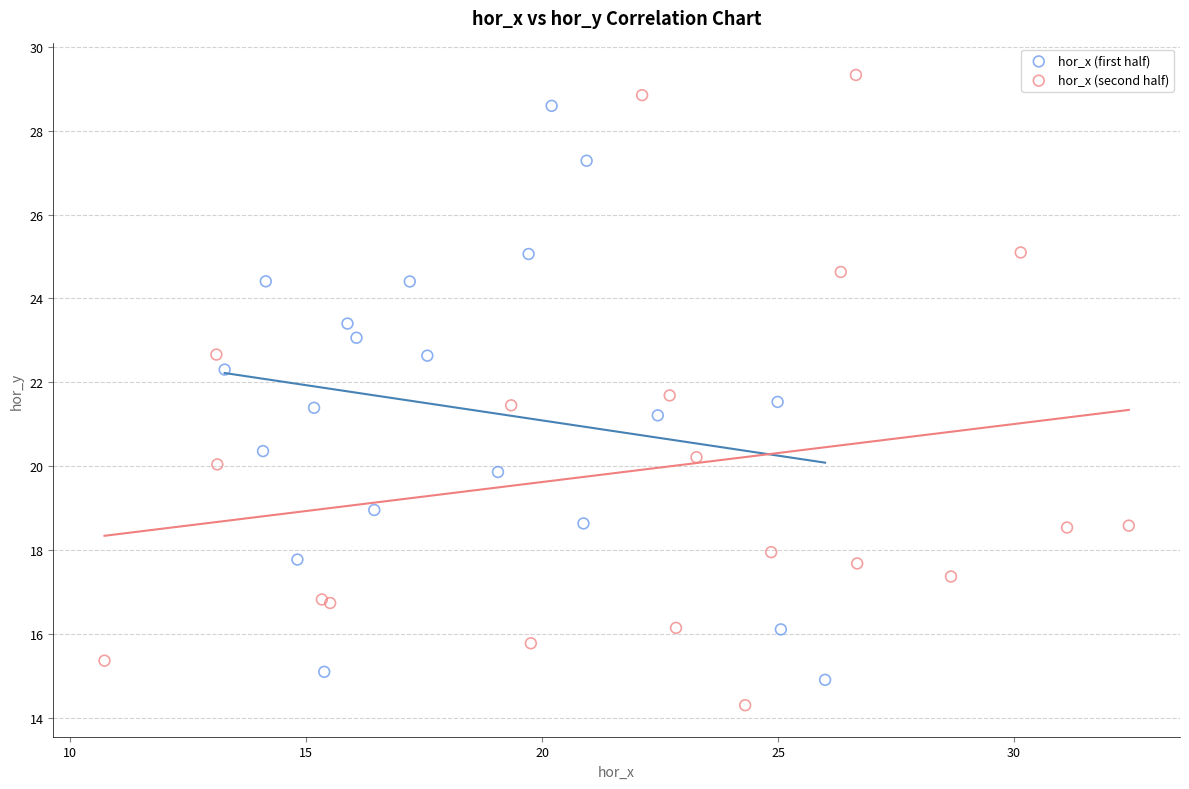

Which series reaches the minimum Y coordinate?

hor_x (second half)